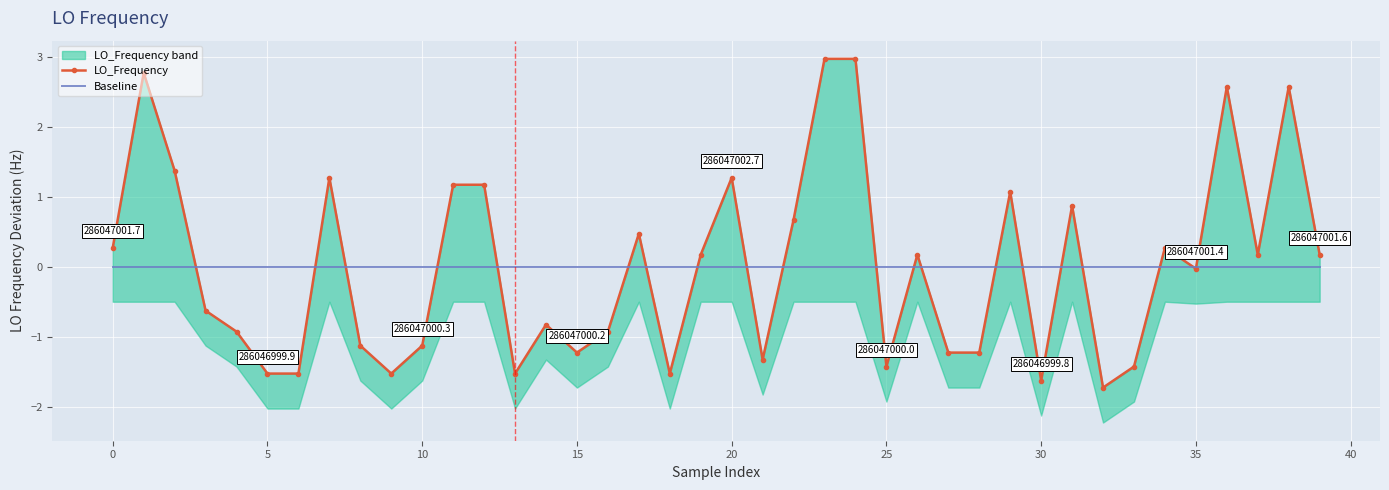

How many times do LO_Frequency and Baseline cross each other?

20